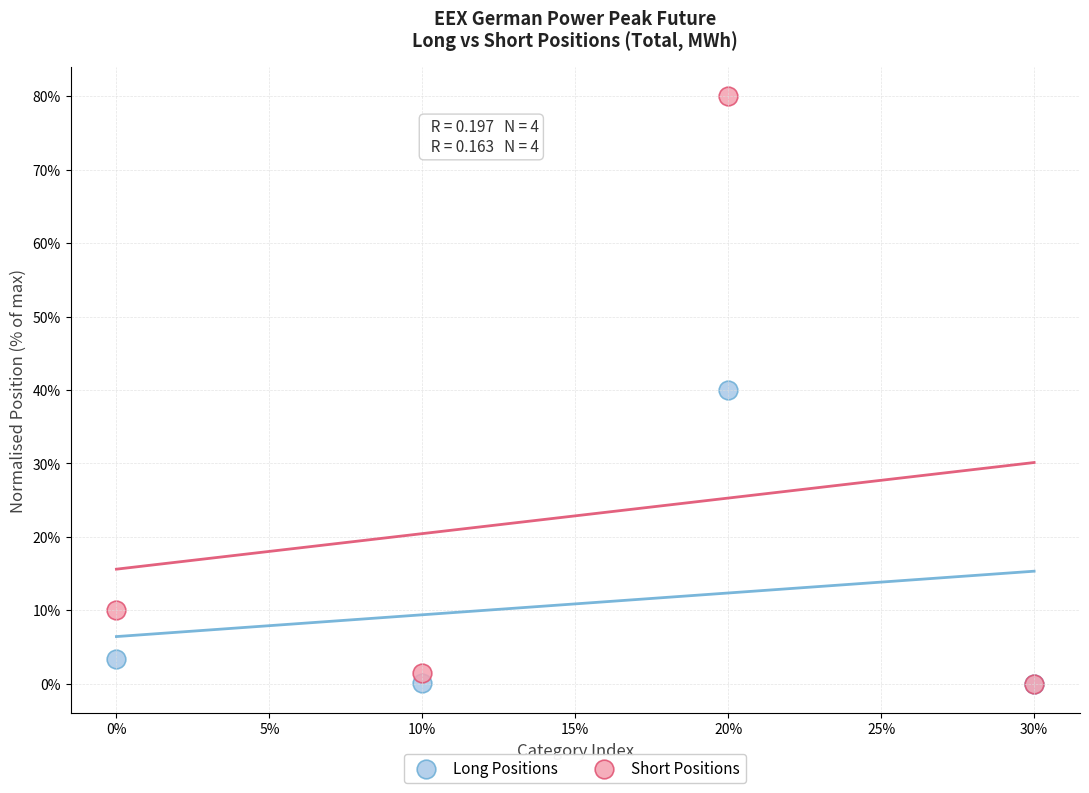

In the Long Positions series, what Y value is closest to 20?

3.4